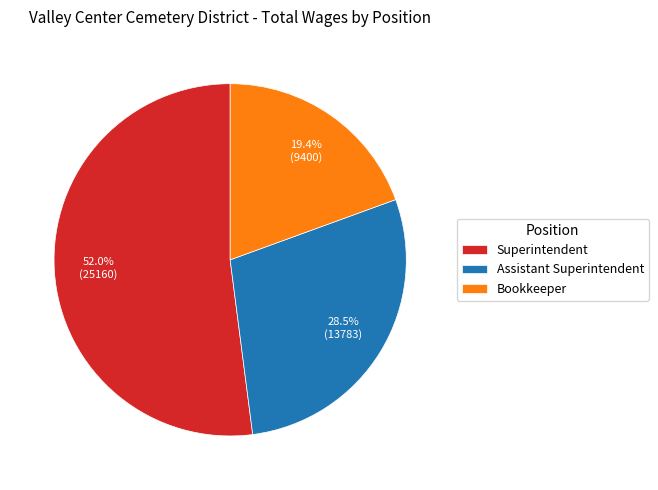

Approximately how many times larger is the value at Bookkeeper compared to Superintendent?

0.4